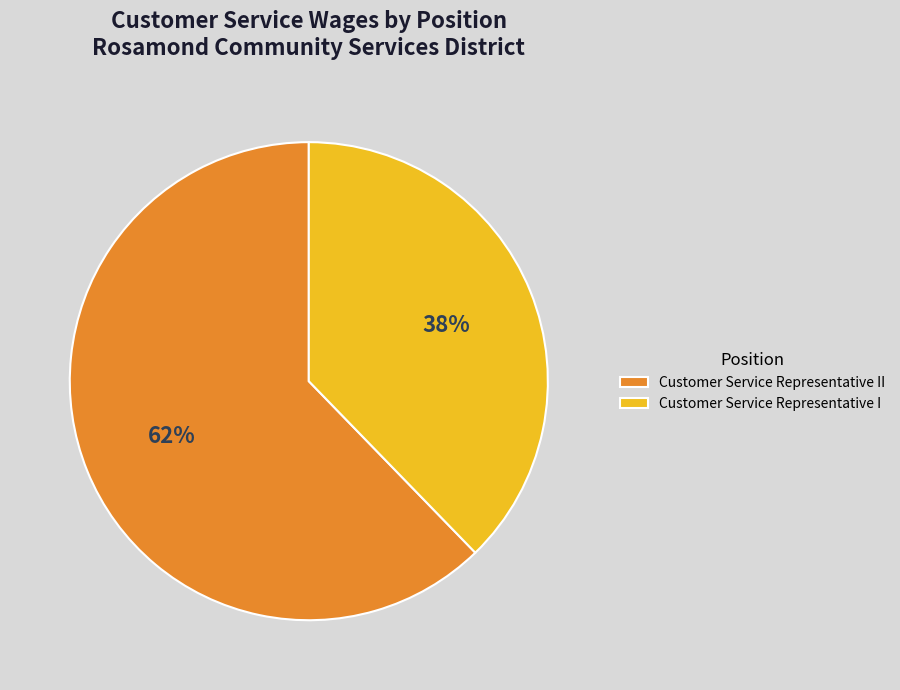

Do Customer Service Representative II and Customer Service Representative I together represent more than half of the pie?

Yes